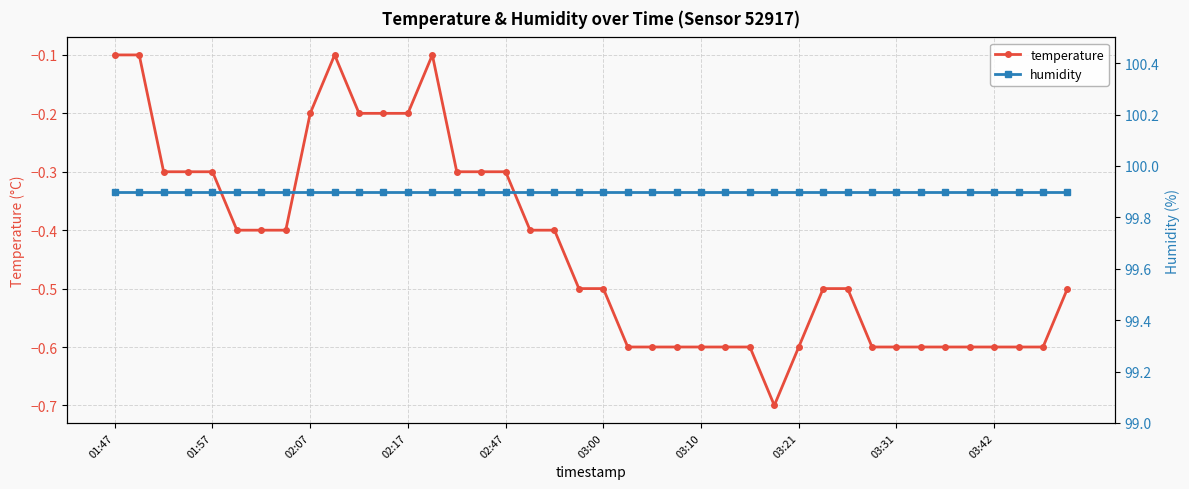

List the series in order of their peak value, highest first.

humidity, temperature